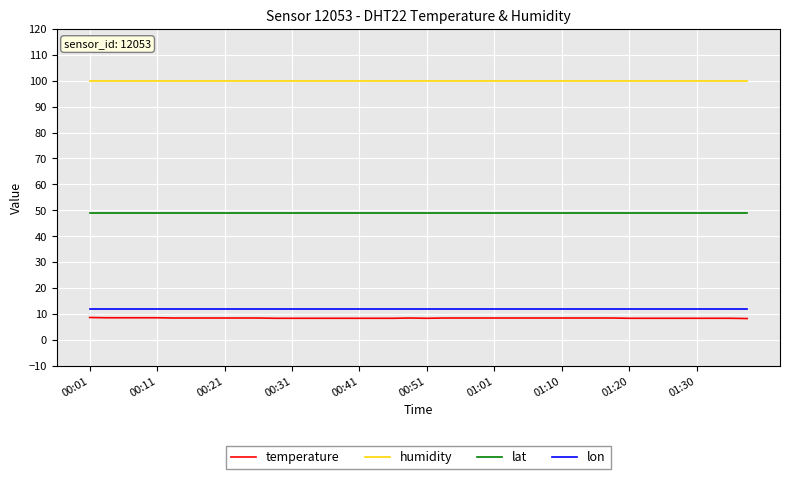

What are all the series names shown in the legend?

temperature, humidity, lat, lon